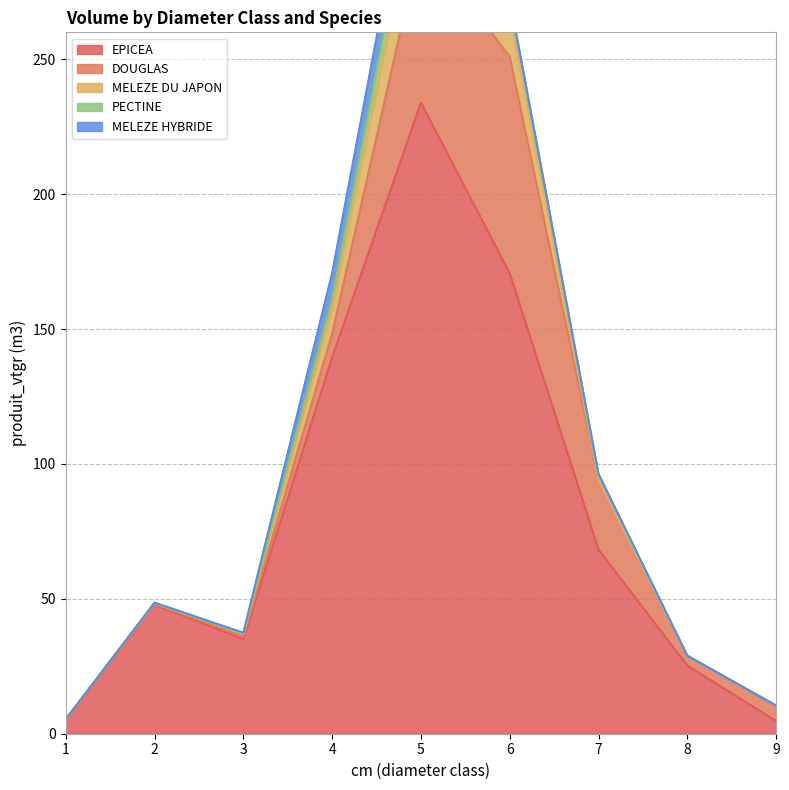

Which label corresponds to the largest value in the chart?

5